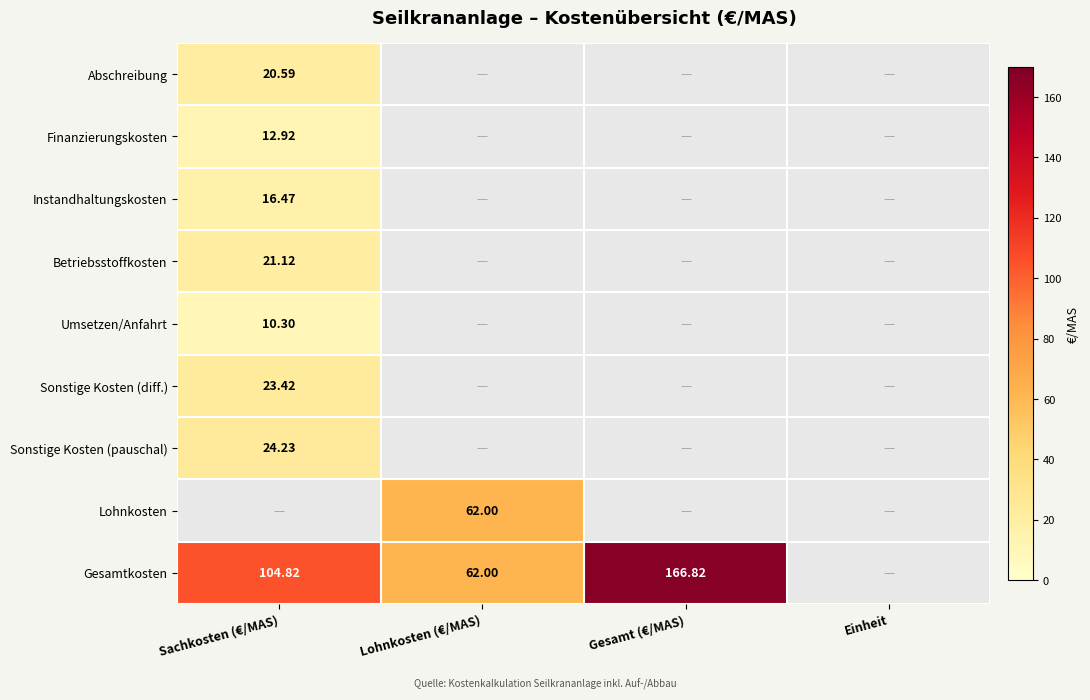

What is the lowest value of the Betriebsstoffkosten series?

21.1